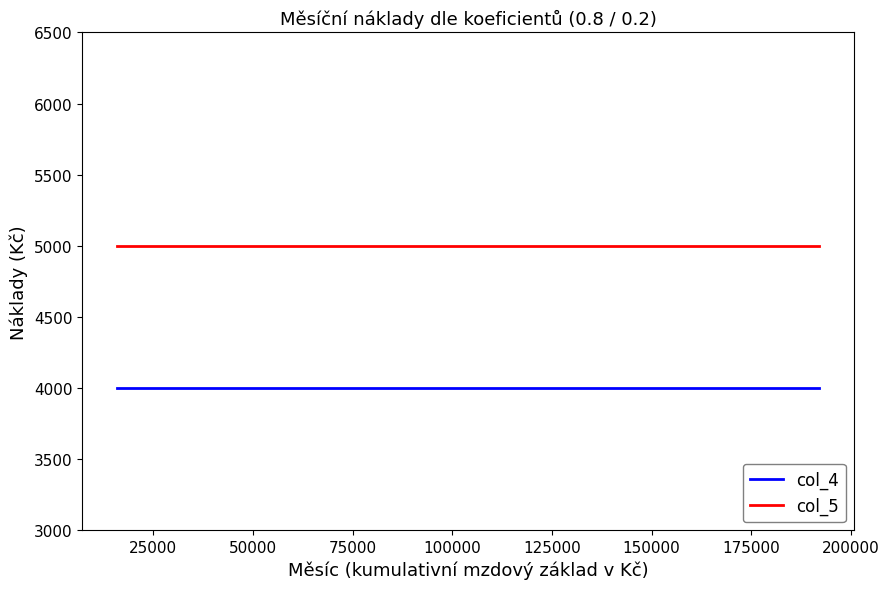

Rank the series by their maximum value, from highest to lowest.

col_5, col_4